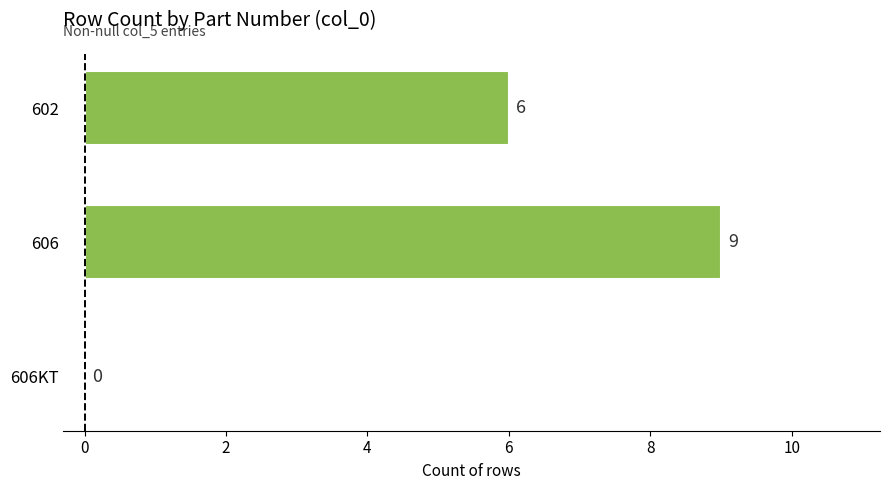

Reading bottom to top, list all the values displayed in this chart.

606KT=0	606=9	602=6